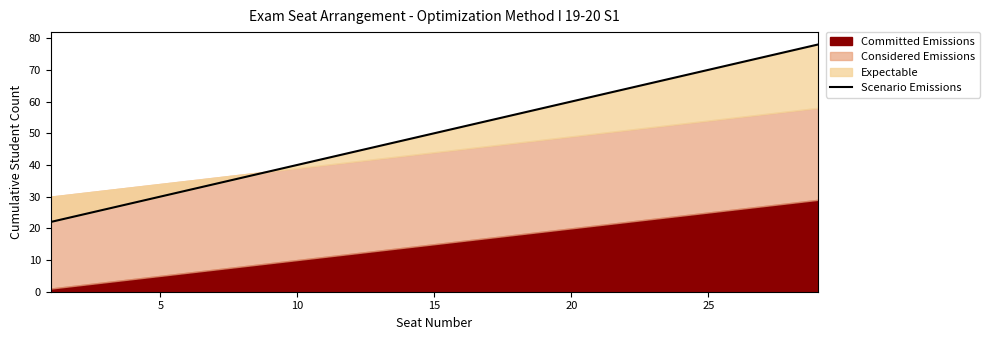

Count the number of categories in the chart.

29